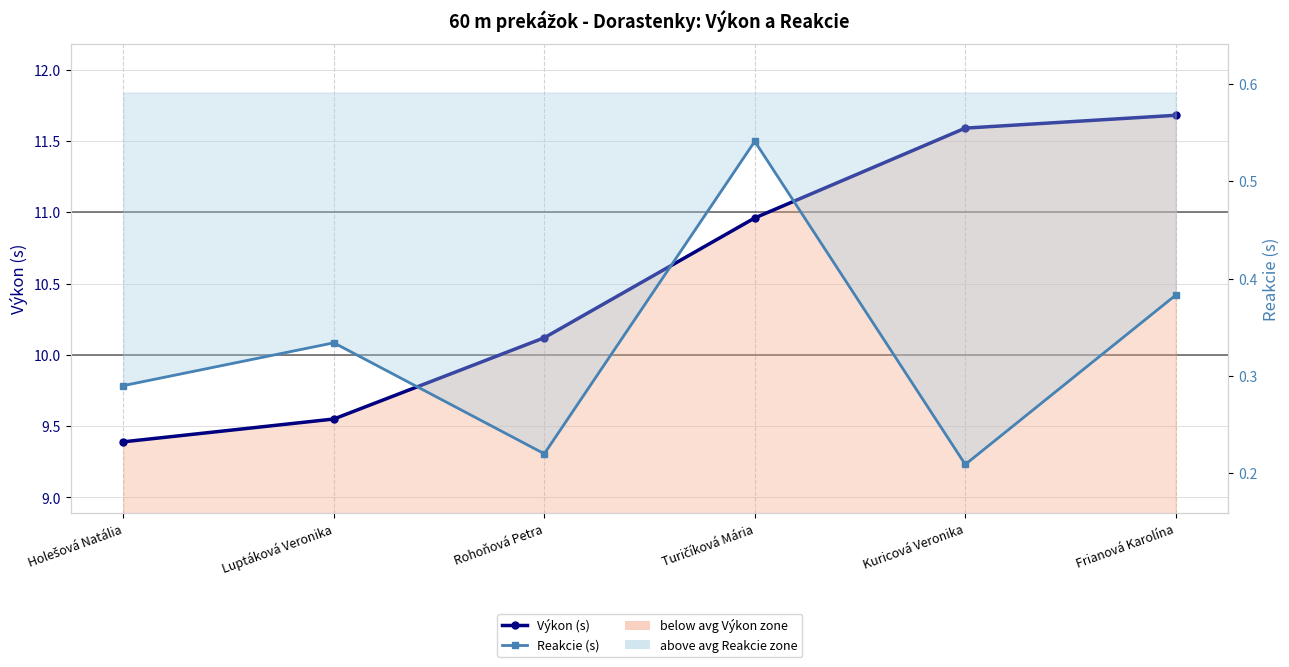

At which label is Reakcie (s) closest to 0?

Kuricová Veronika